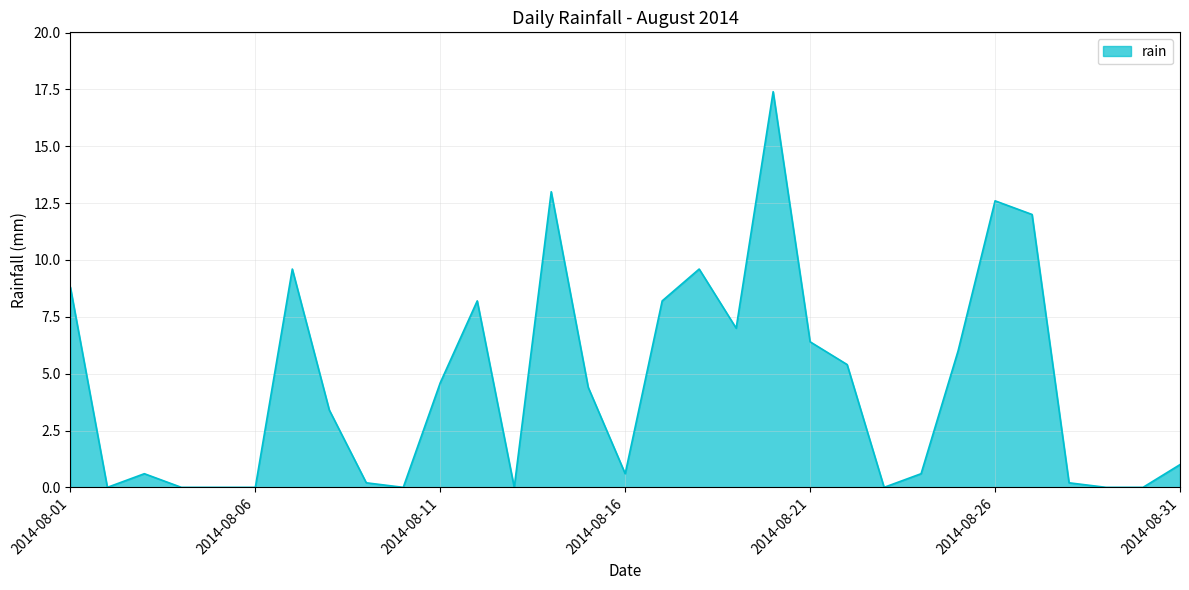

What is the greatest value displayed?

17.4